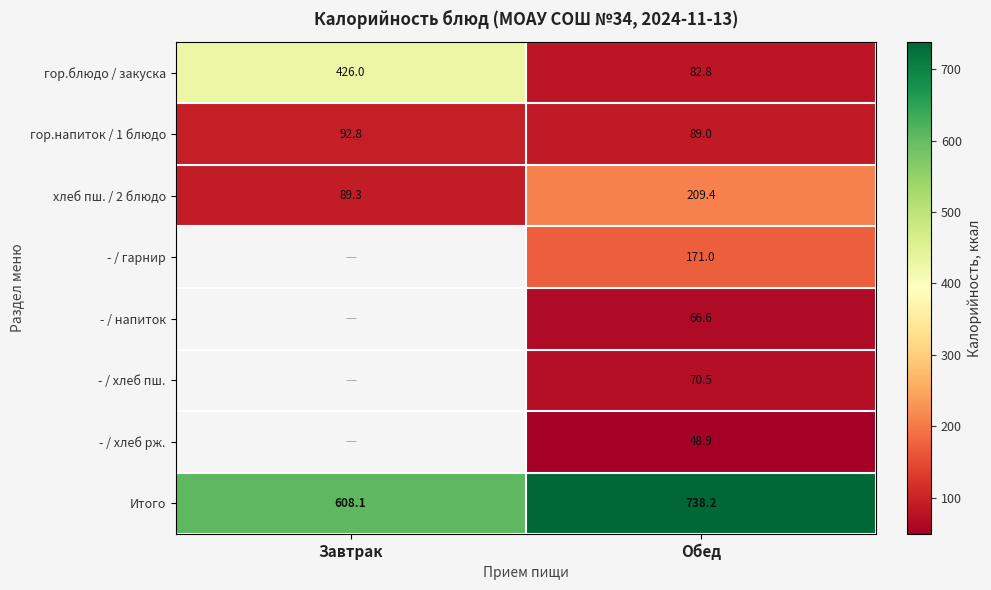

The value of - / напиток at Обед is 66.6. True or false?

True